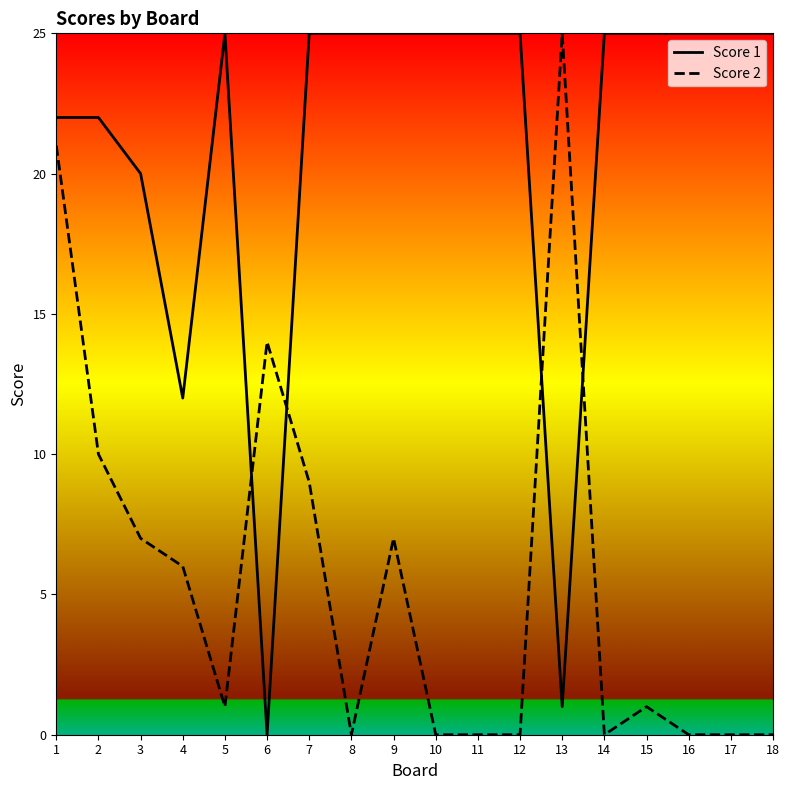

The value of Score 1 at 1 is 36. True or false?

False